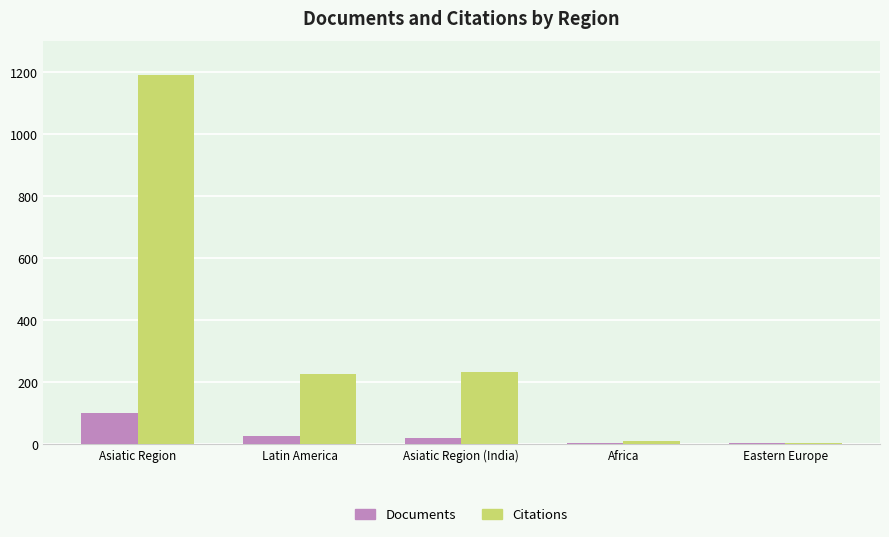

How many series are shown in this chart?

2